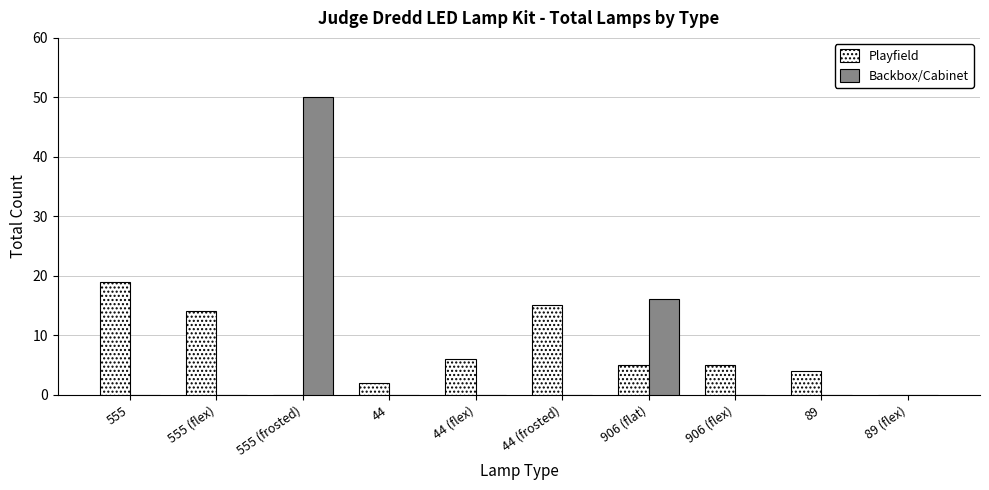

What is the greatest value displayed?

50